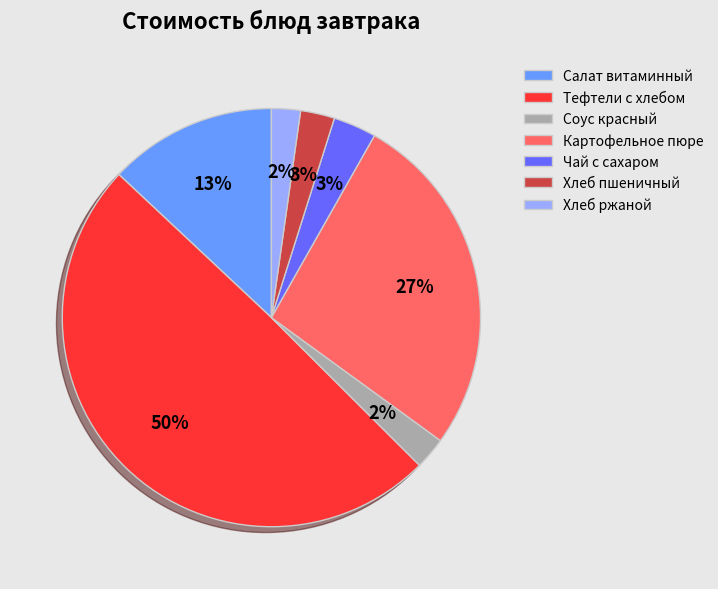

Is Соус красный the majority of the pie?

No